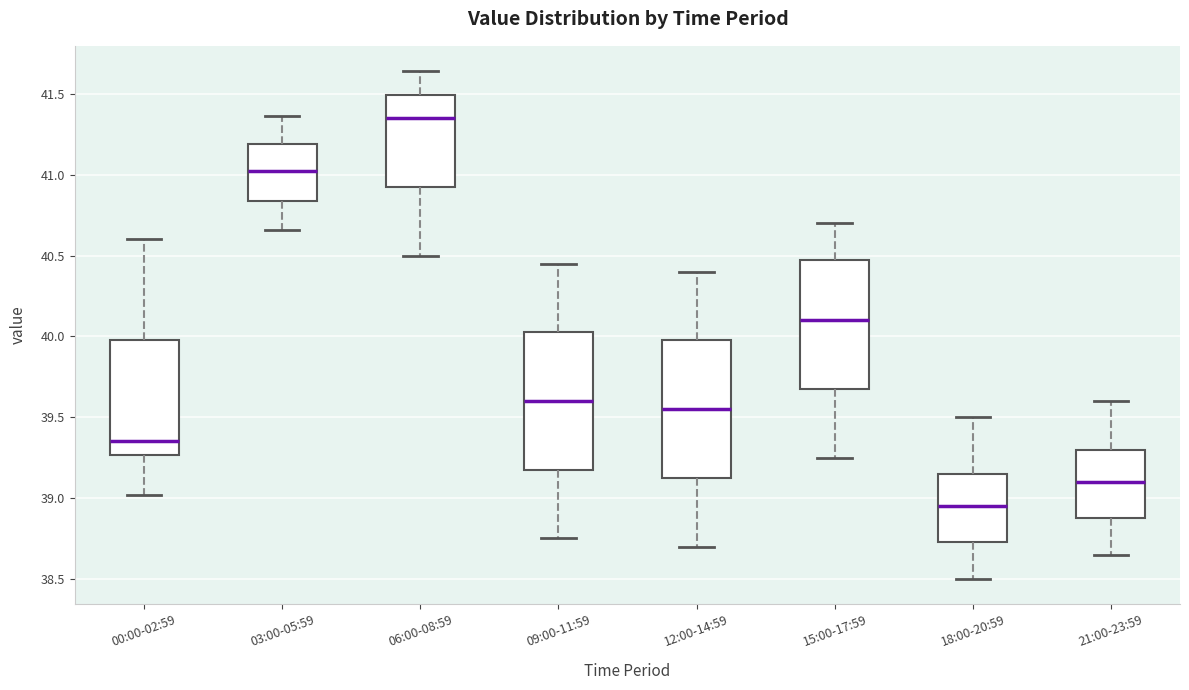

Which box has the lowest median line?

18:00-20:59